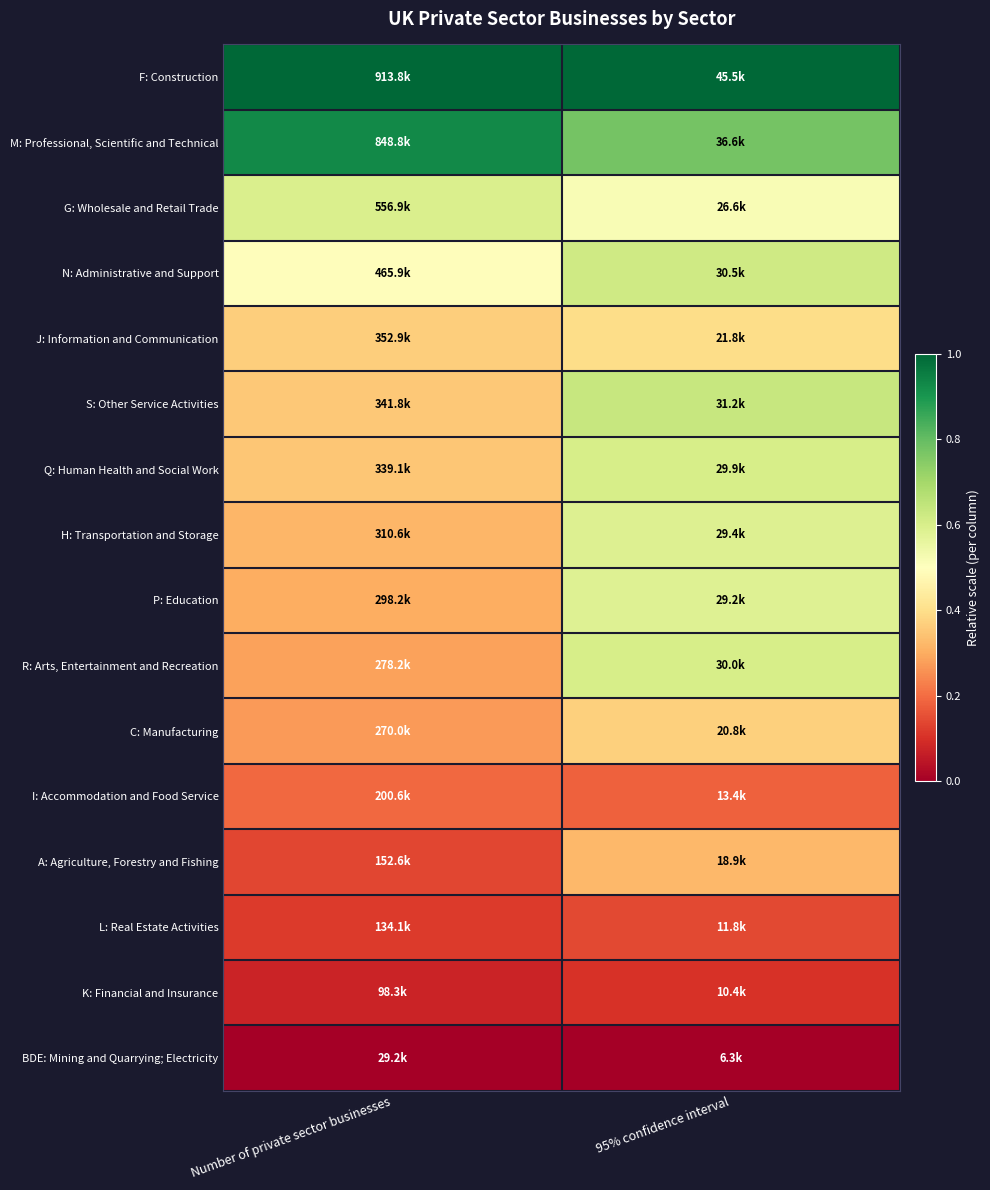

Reading left to right, extract all data points from this chart.

F: Construction: Number of private sector businesses=1.0	95% confidence interval=1.0
M: Professional, Scientific and Technical: Number of private sector businesses=0.9	95% confidence interval=0.8
G: Wholesale and Retail Trade: Number of private sector businesses=0.6	95% confidence interval=0.5
N: Administrative and Support: Number of private sector businesses=0.5	95% confidence interval=0.6
J: Information and Communication: Number of private sector businesses=0.4	95% confidence interval=0.4
S: Other Service Activities: Number of private sector businesses=0.4	95% confidence interval=0.6
Q: Human Health and Social Work: Number of private sector businesses=0.4	95% confidence interval=0.6
H: Transportation and Storage: Number of private sector businesses=0.3	95% confidence interval=0.6
P: Education: Number of private sector businesses=0.3	95% confidence interval=0.6
R: Arts, Entertainment and Recreation: Number of private sector businesses=0.3	95% confidence interval=0.6
C: Manufacturing: Number of private sector businesses=0.3	95% confidence interval=0.4
I: Accommodation and Food Service: Number of private sector businesses=0.2	95% confidence interval=0.2
A: Agriculture, Forestry and Fishing: Number of private sector businesses=0.1	95% confidence interval=0.3
L: Real Estate Activities: Number of private sector businesses=0.1	95% confidence interval=0.1
K: Financial and Insurance: Number of private sector businesses=0.1	95% confidence interval=0.1
BDE: Mining and Quarrying; Electricity: Number of private sector businesses=0.0	95% confidence interval=0.0